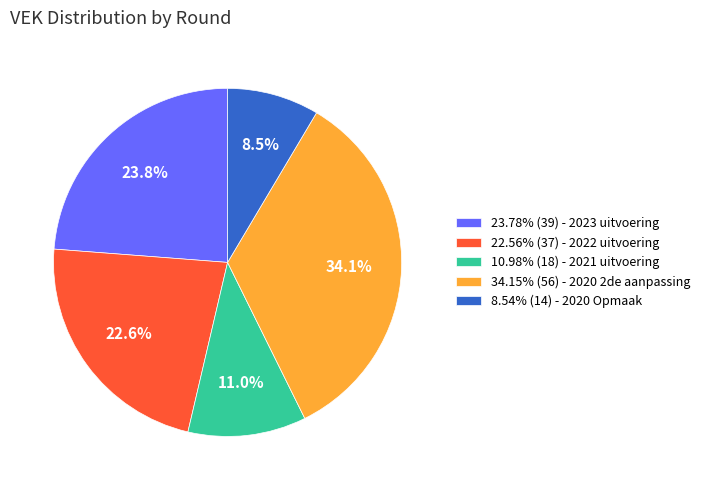

Does any single category account for the majority?

No